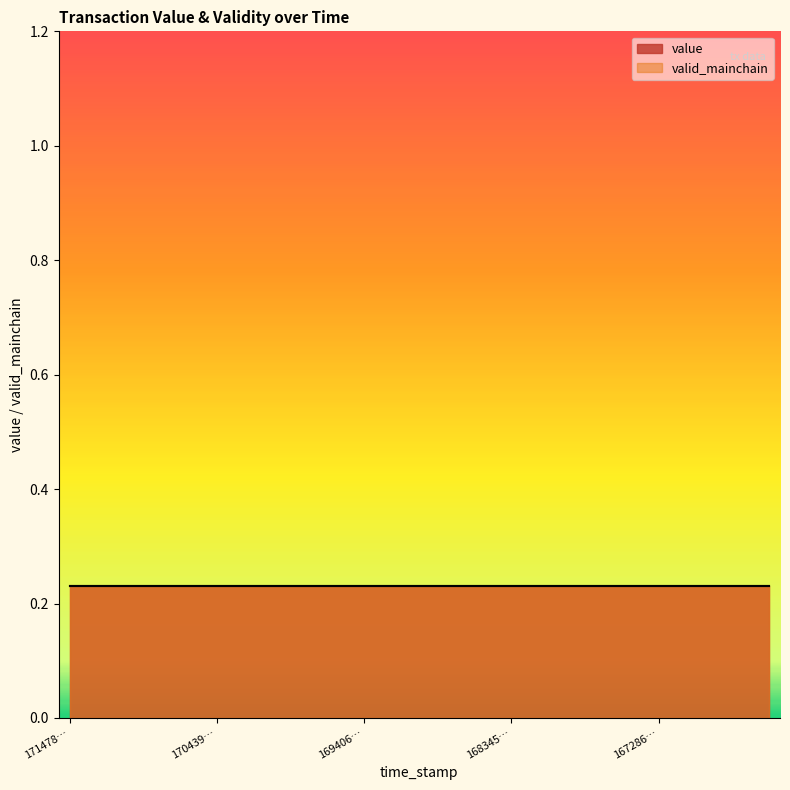

What value does the value series have at 1667541842?

0.2